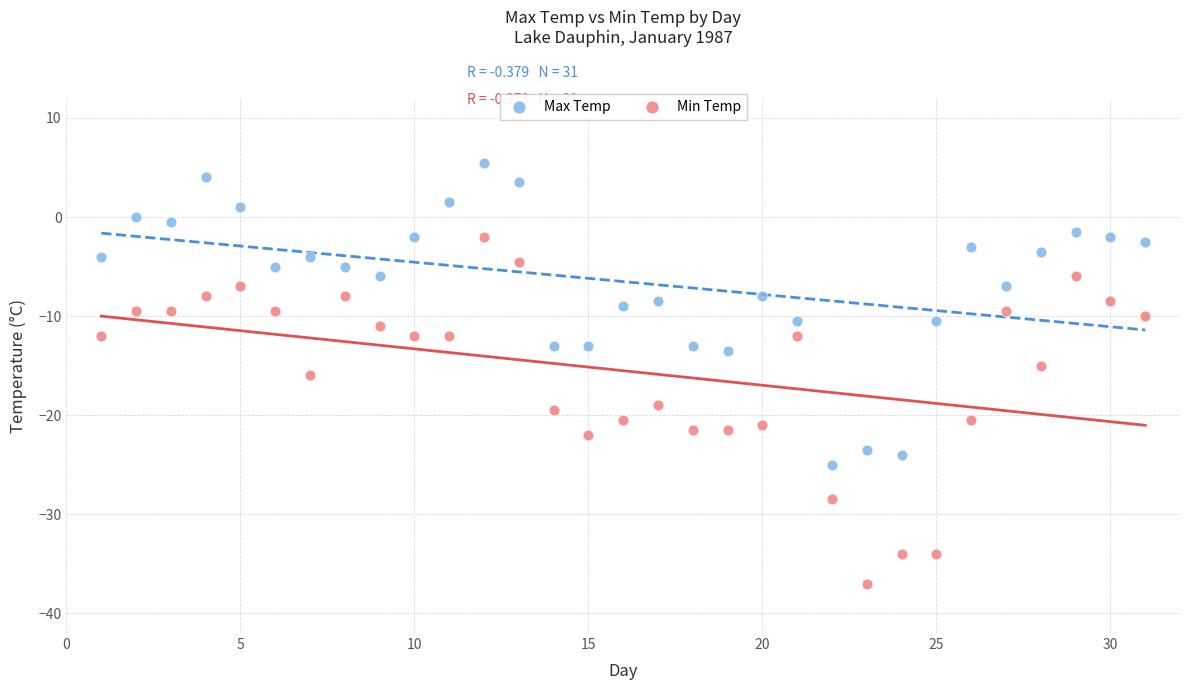

Across all data points, what is the range of X values (max minus min)?

30.0